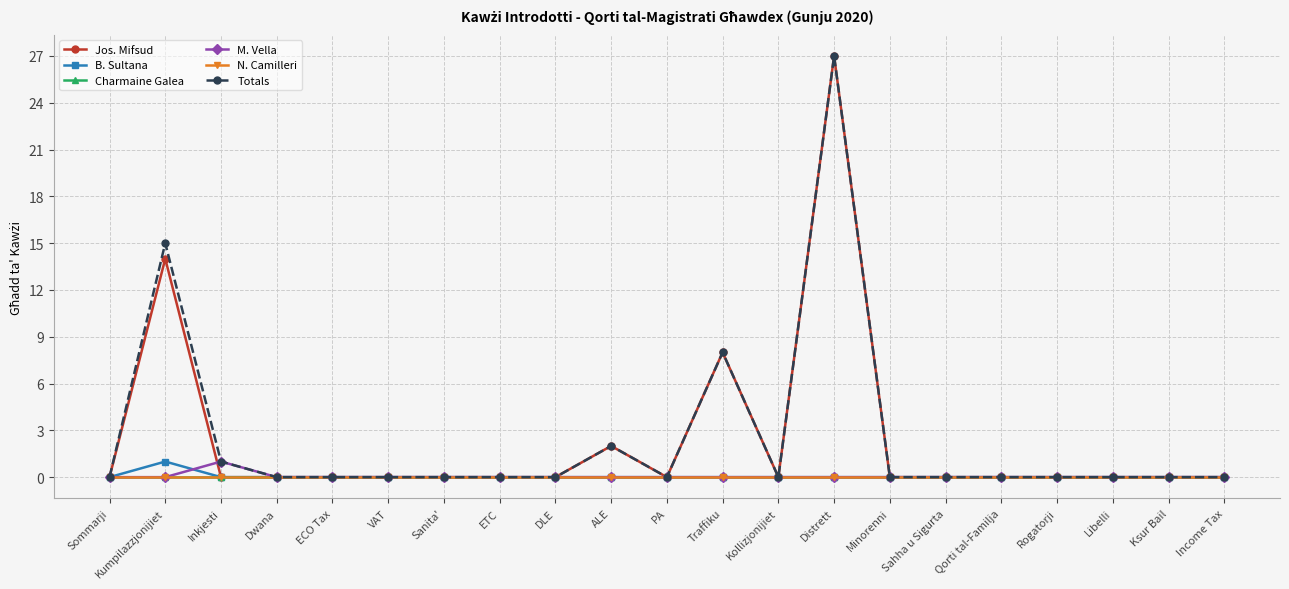

True or false: N. Camilleri and Totals cross at least once.

False